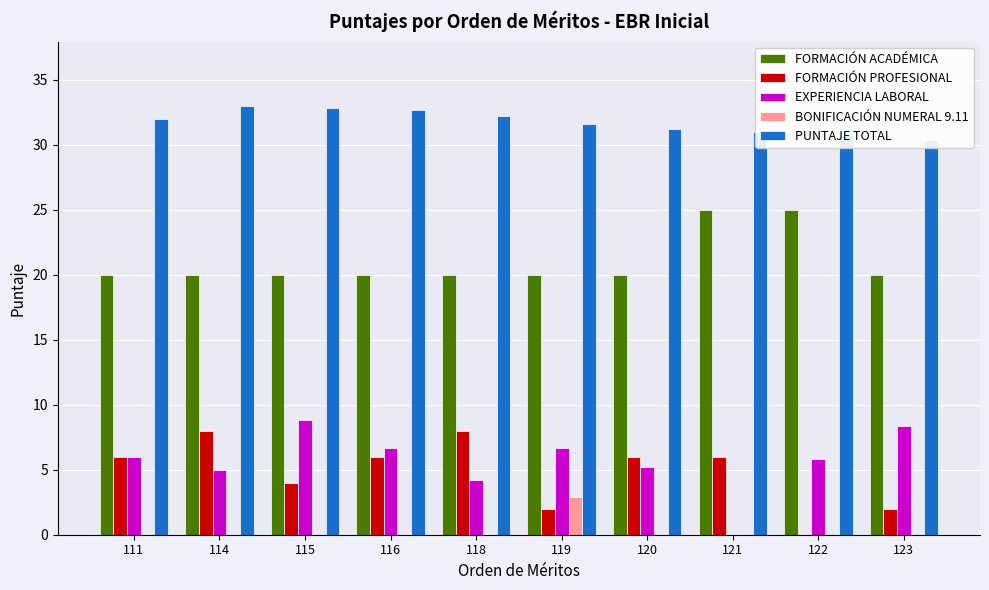

What is the total value across all series at 123?

60.8